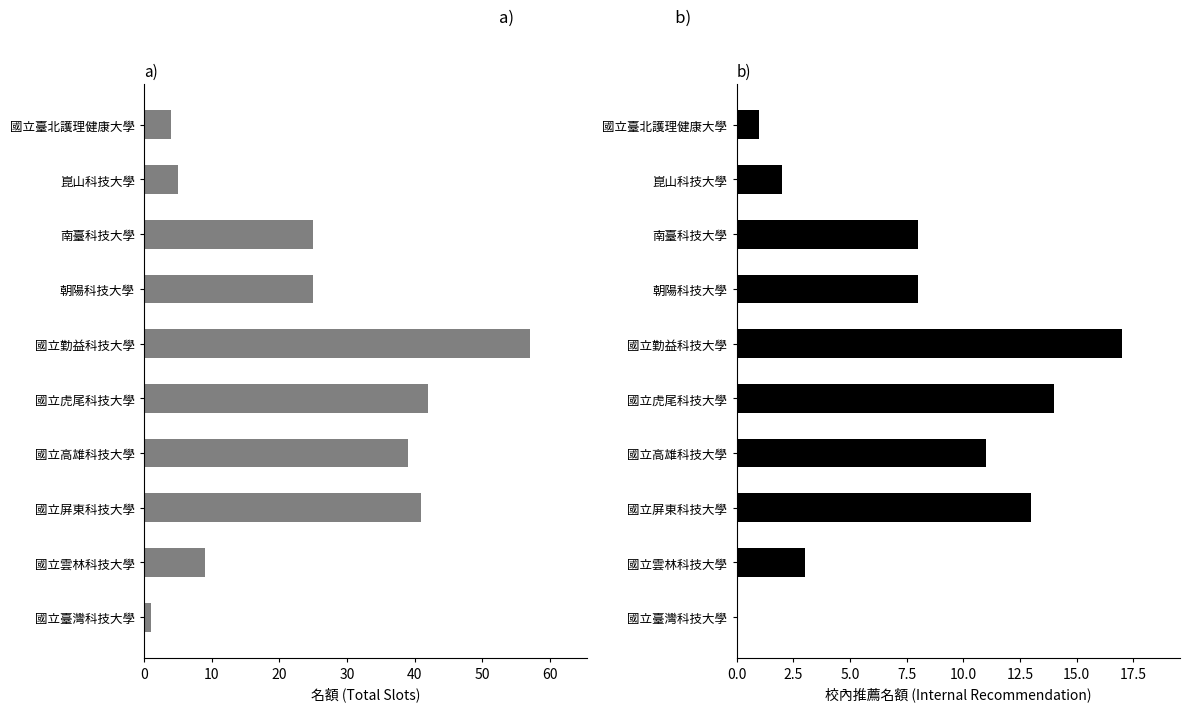

At 國立雲林科技大學, list the series in order from largest to smallest.

名額, 校內推薦名額